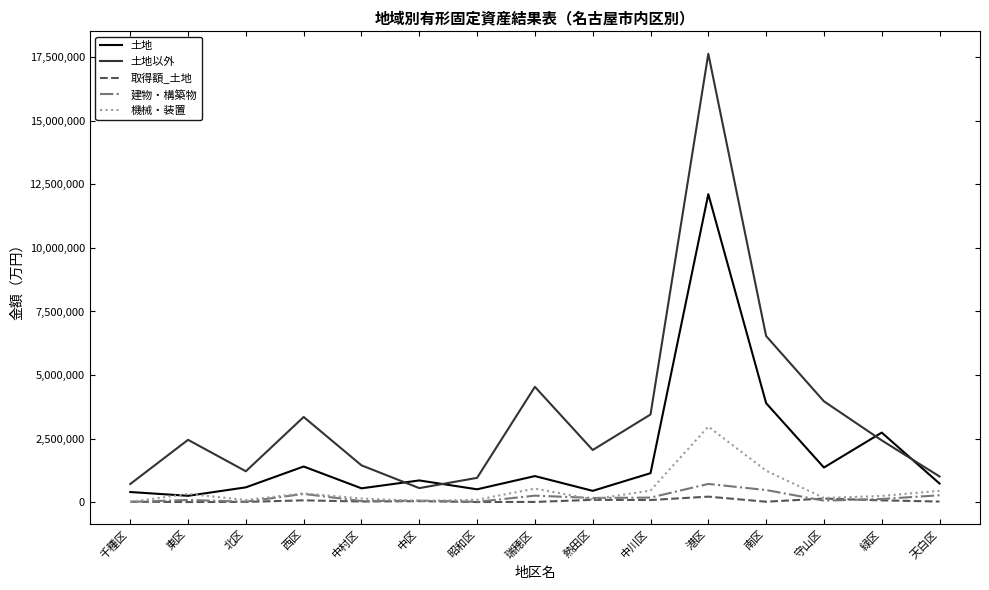

Which series has the largest range (max minus min)?

土地以外